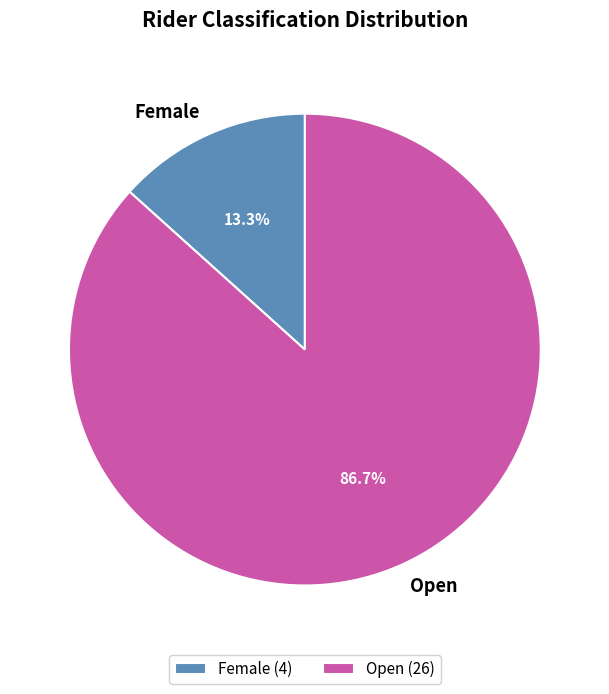

Combined, do Open and Female account for over 50%?

Yes